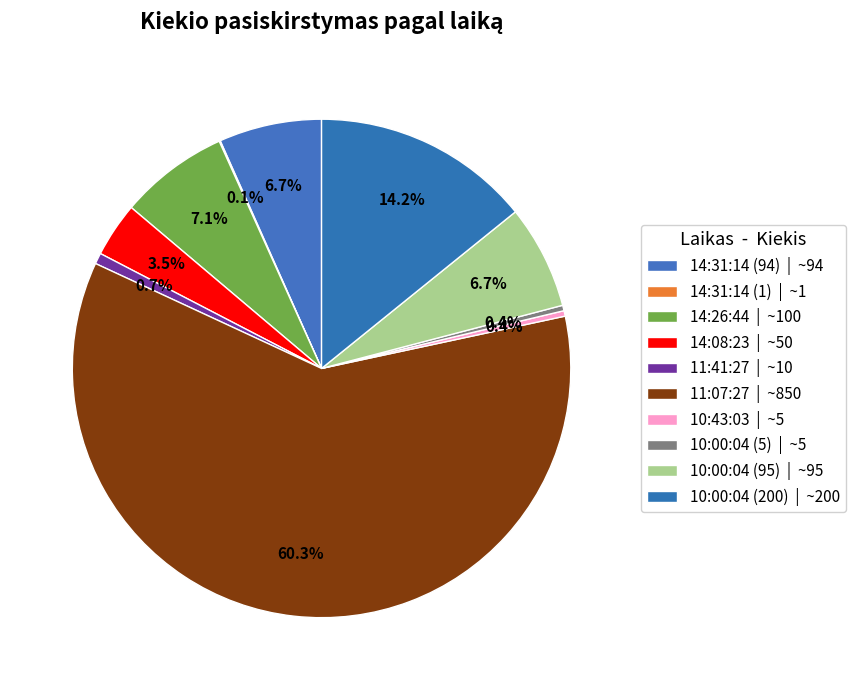

To the nearest percent, what percentage of the pie is 10:00:04 (95)?

7%